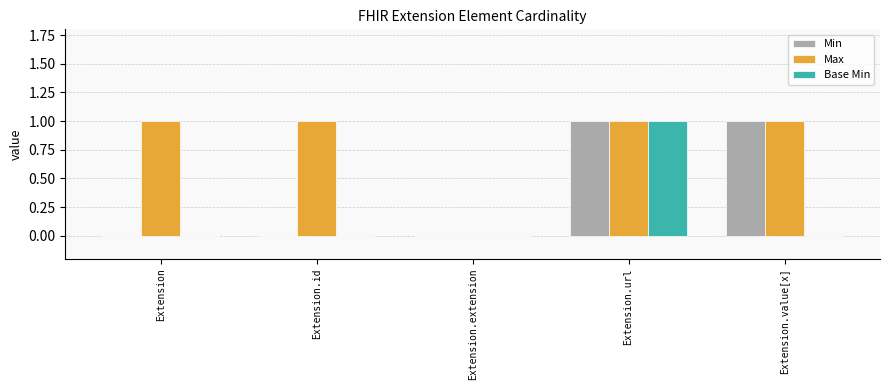

Between Extension and Extension.value[x], which series saw the biggest shift?

Min